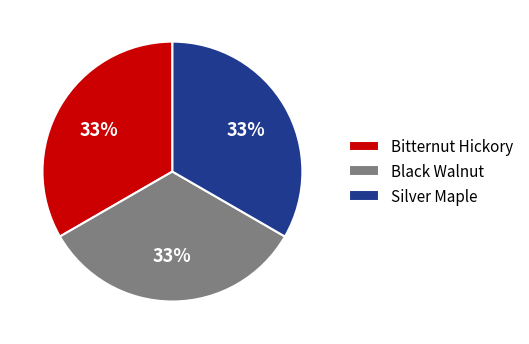

Is the sum of Bitternut Hickory and Black Walnut greater than half?

Yes